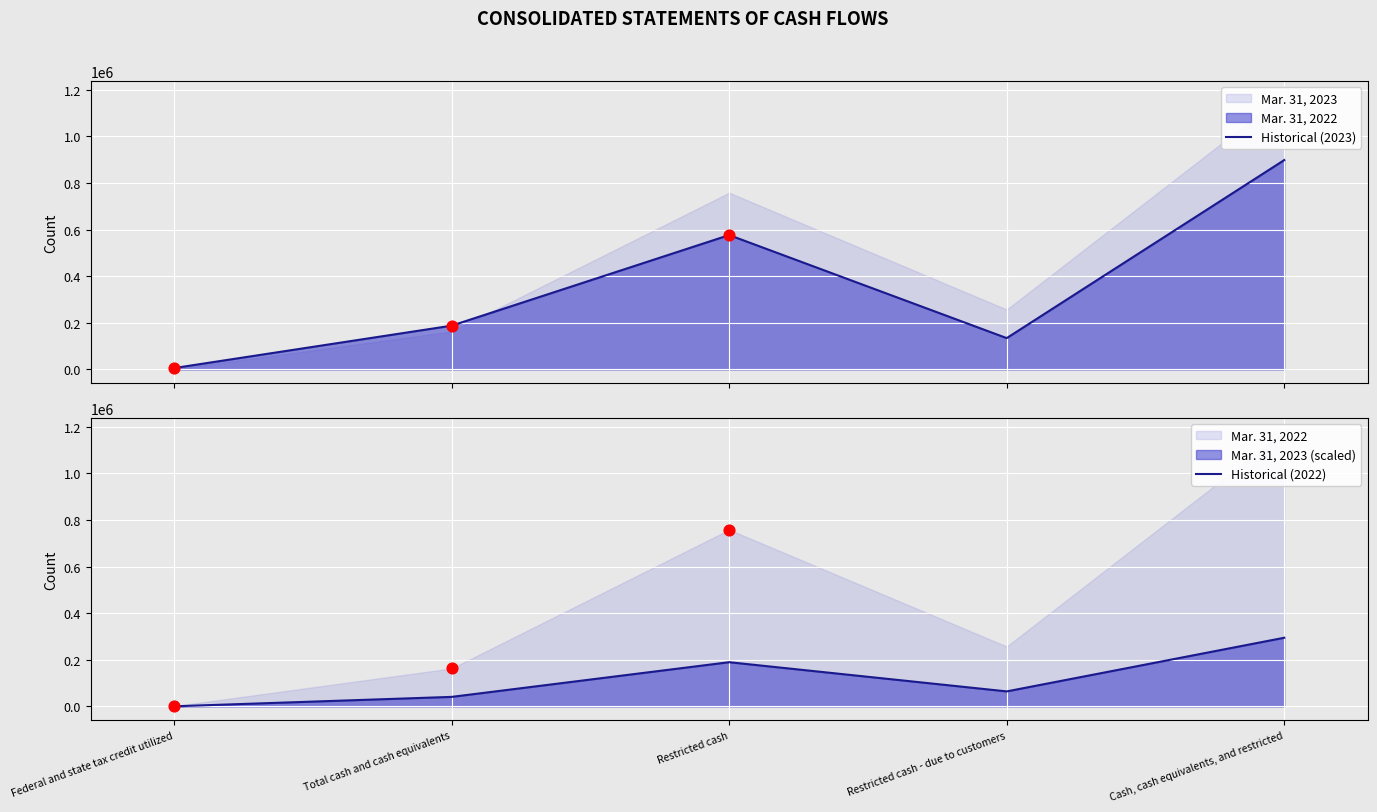

Is the value of Historical (2023) at Total cash and cash equivalents greater than the value of Historical (2022) at Restricted cash?

No